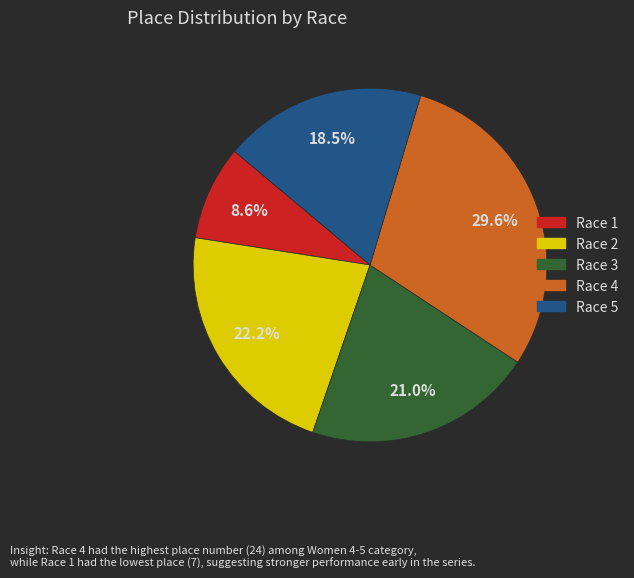

To the nearest percent, what is the difference between the Race 4 and Race 1 slice percentages?

21%